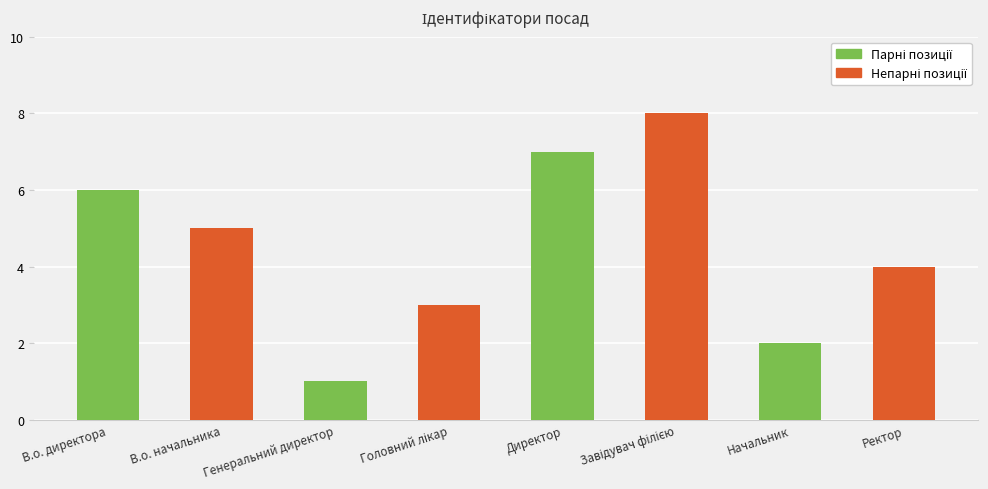

How many bars are there in total?

8